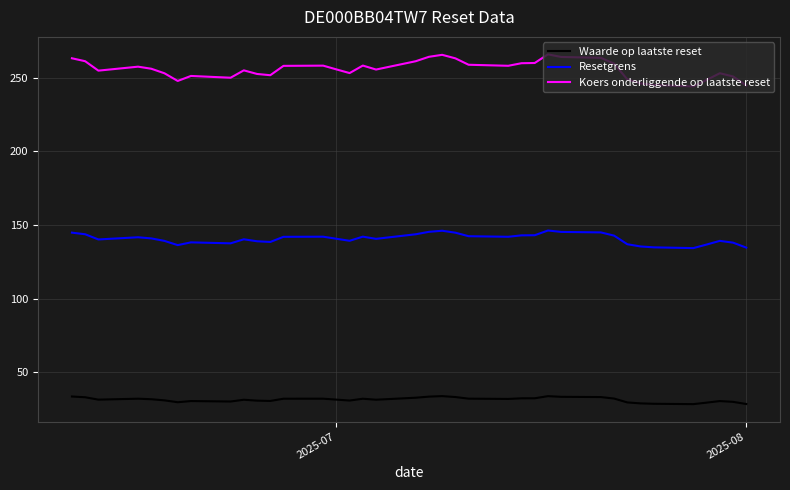

What is the smallest value displayed?

28.3